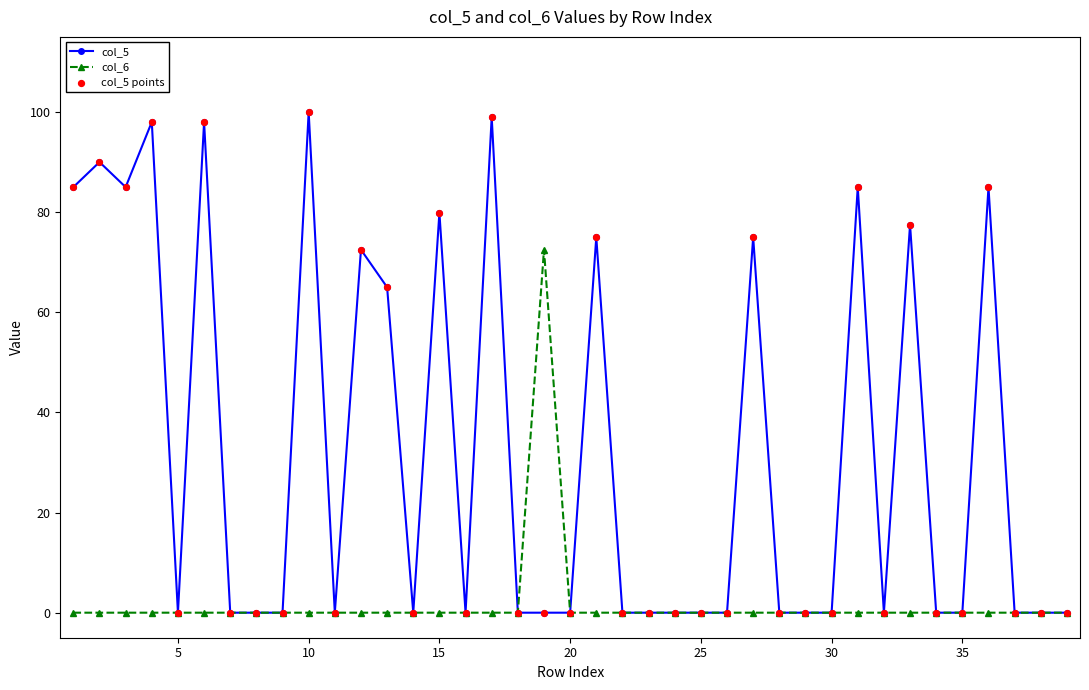

Which series has the widest spread of values?

col_5